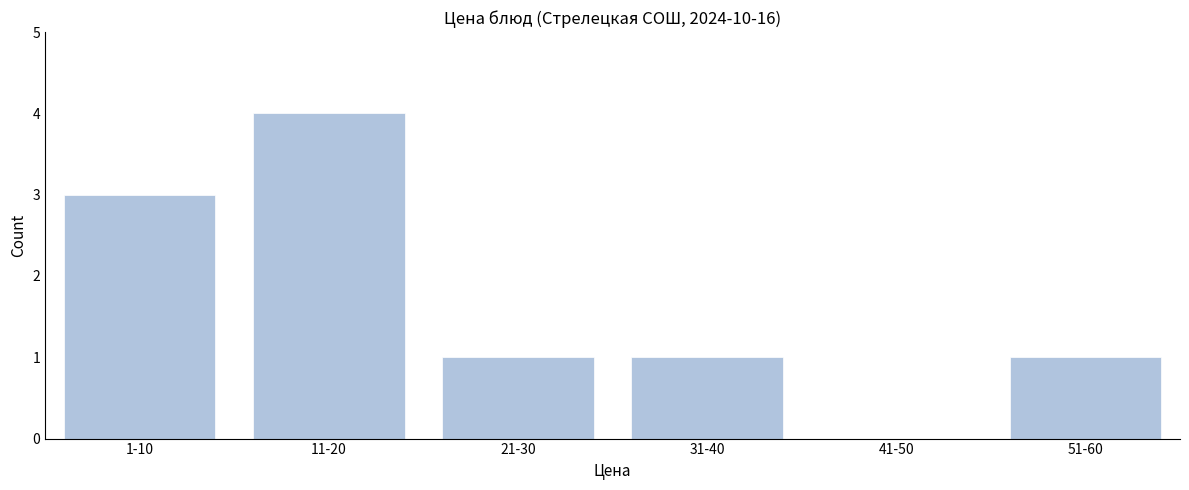

Reading left to right, extract all data points from this chart.

1-10=3	11-20=4	21-30=1	31-40=1	41-50=0	51-60=1